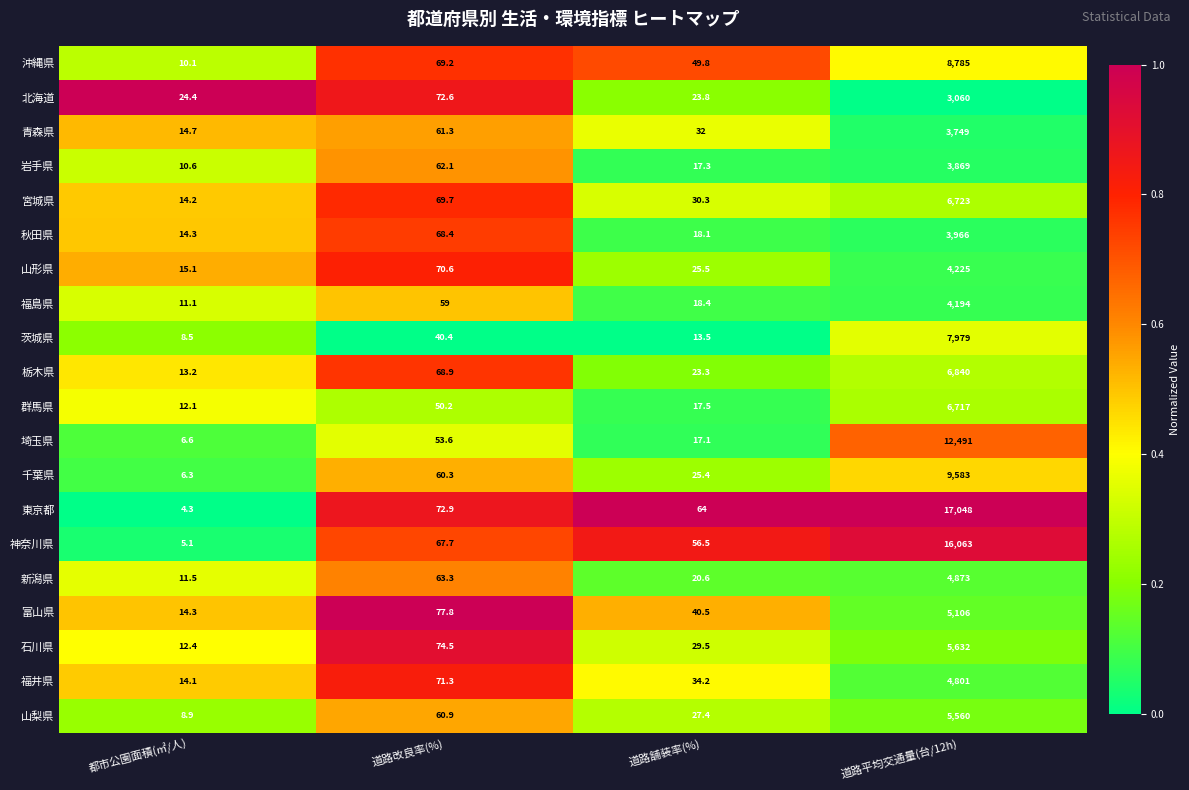

What is the sum of the 岩手県 values at 道路改良率(%) and 道路平均交通量(台/12h)?

3931.1